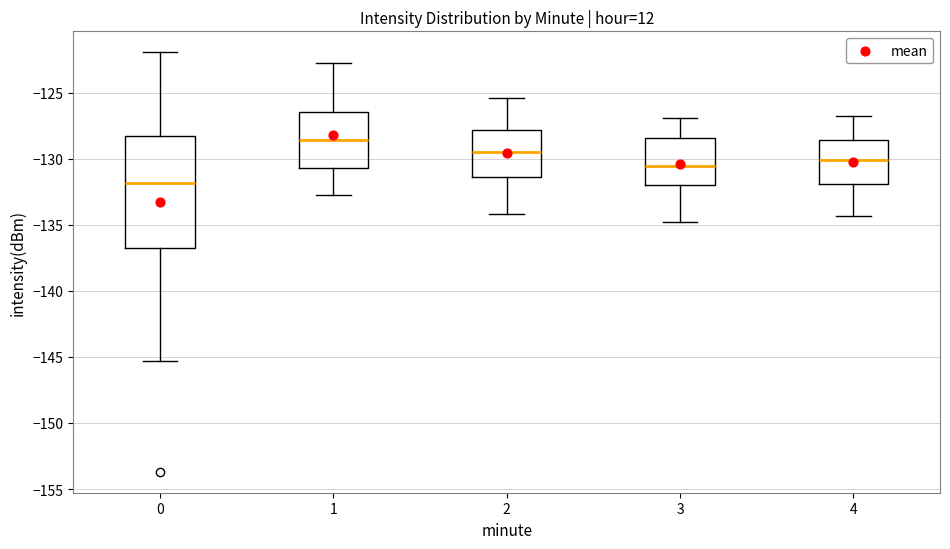

Reading left to right, transcribe this box plot: for each box, give where its median line is, the range the box spans, and where its two whiskers end, as read against the y-axis. The values are not printed on the chart, so give them approximately, as read against the axis.

0: median -132.0, box -136.5 to -128.0, whiskers -145.5 to -122.0
1: median -128.5, box -130.5 to -126.5, whiskers -133.0 to -123.0
2: median -129.5, box -131.5 to -128.0, whiskers -134.0 to -125.5
3: median -130.5, box -132.0 to -128.5, whiskers -135.0 to -127.0
4: median -130.0, box -132.0 to -128.5, whiskers -134.5 to -127.0